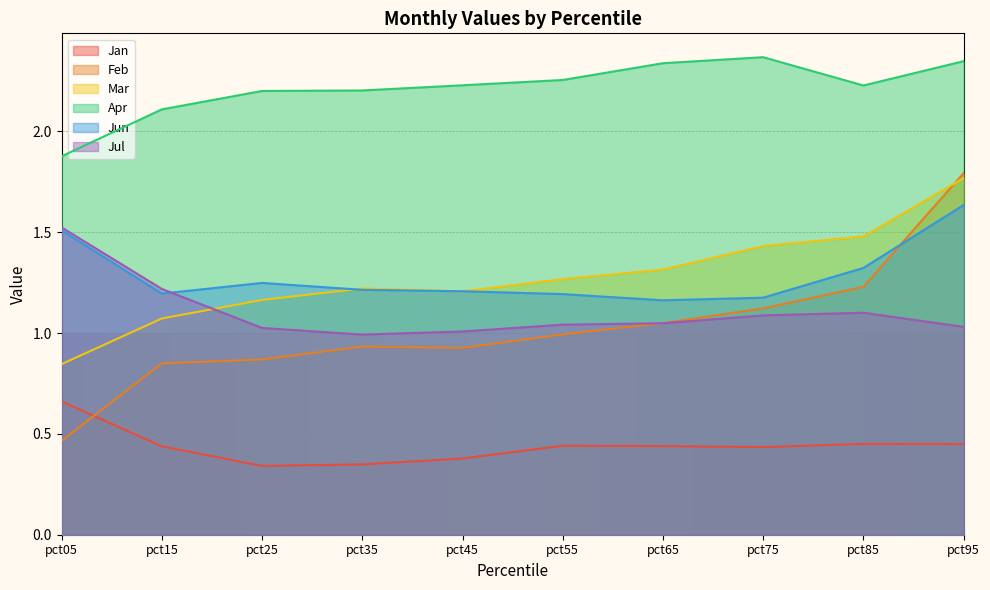

What is the difference between the highest and lowest values at pct55?

1.8